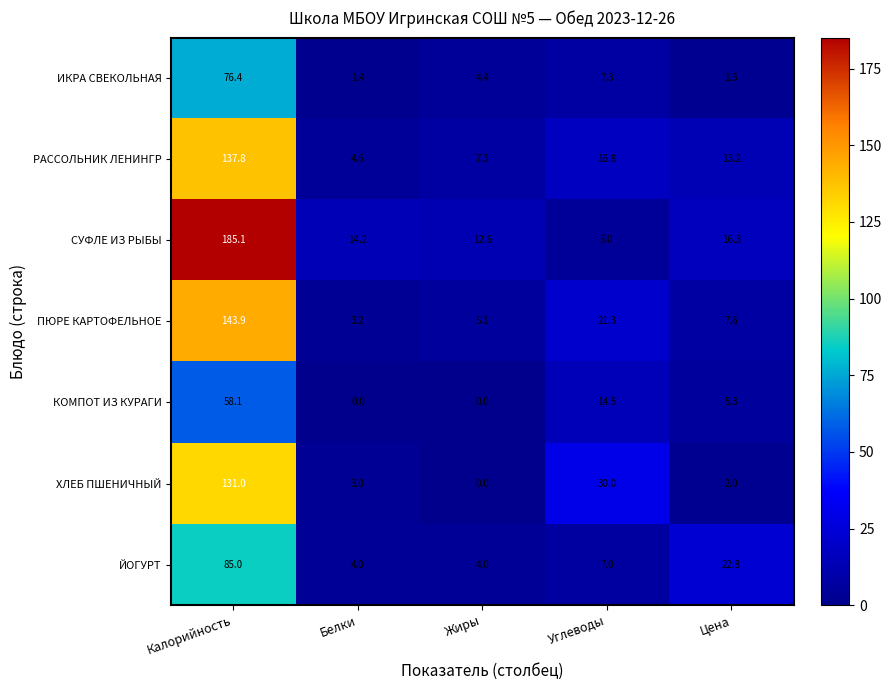

Rank the series at Калорийность from highest to lowest value.

СУФЛЕ ИЗ РЫБЫ, ПЮРЕ КАРТОФЕЛЬНОЕ, РАССОЛЬНИК ЛЕНИНГР, ХЛЕБ ПШЕНИЧНЫЙ, ЙОГУРТ, ИКРА СВЕКОЛЬНАЯ, КОМПОТ ИЗ КУРАГИ